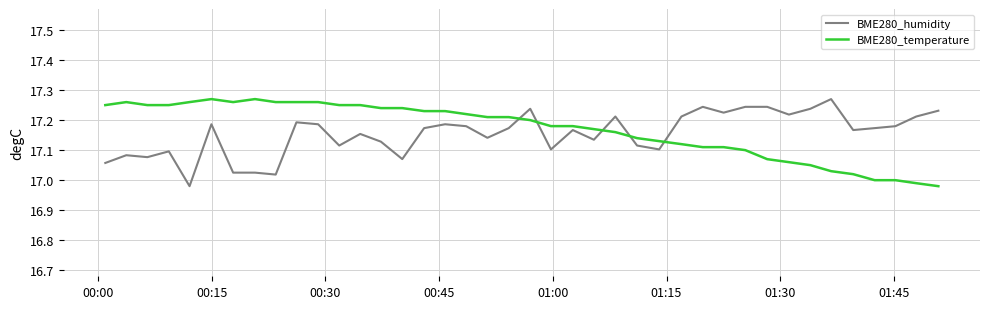

What are all the series names shown in the legend?

BME280_humidity, BME280_temperature